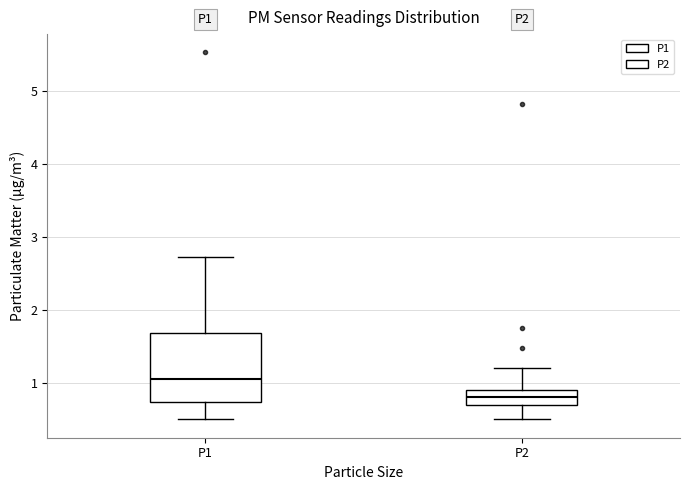

Reading left to right, transcribe this box plot: for each box, give where its median line is, the range the box spans, and where its two whiskers end, as read against the y-axis. The values are not printed on the chart, so give them approximately, as read against the axis.

P1: median 1.1, box 0.7 to 1.7, whiskers 0.5 to 2.7
P2: median 0.8, box 0.7 to 0.9, whiskers 0.5 to 1.2